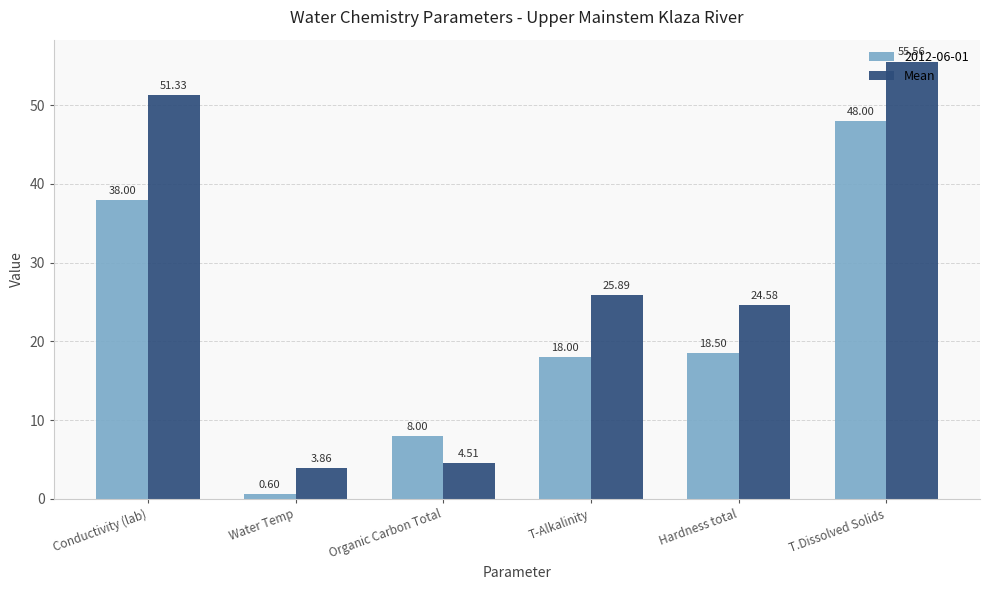

Which category has the highest value across all series?

T.Dissolved Solids